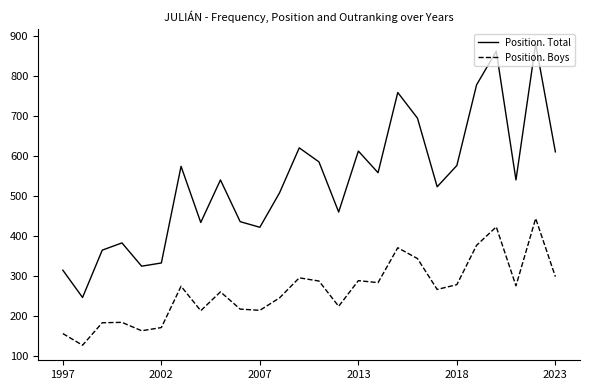

Which series has the largest total across all categories?

Position. Total